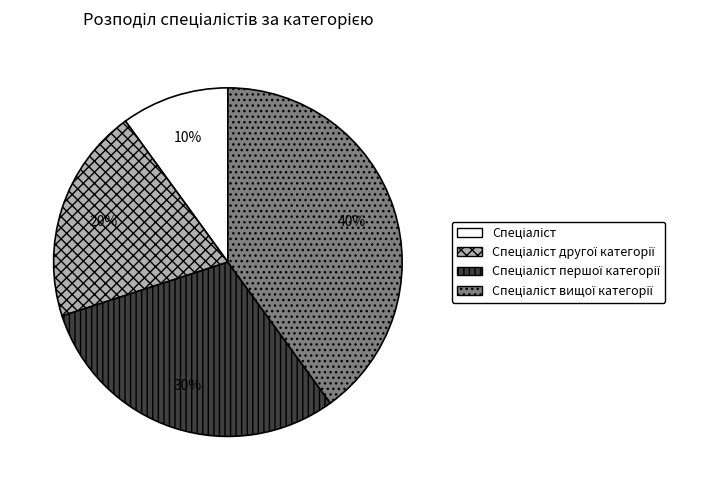

To the nearest percent, what is the average slice percentage?

25%